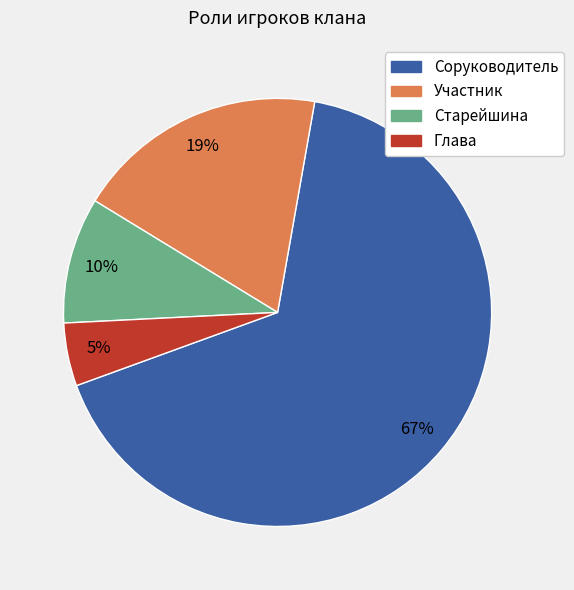

Is there a majority slice in this chart?

Yes